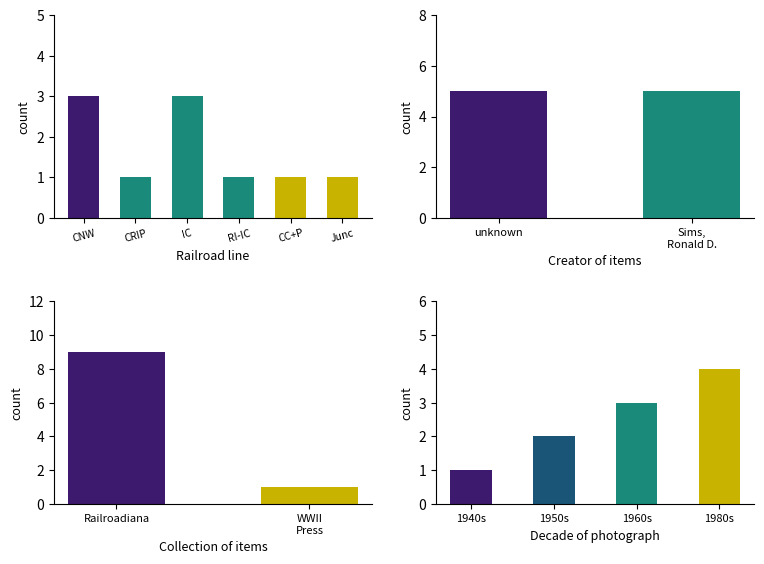

What is the maximum value shown in the chart?

9